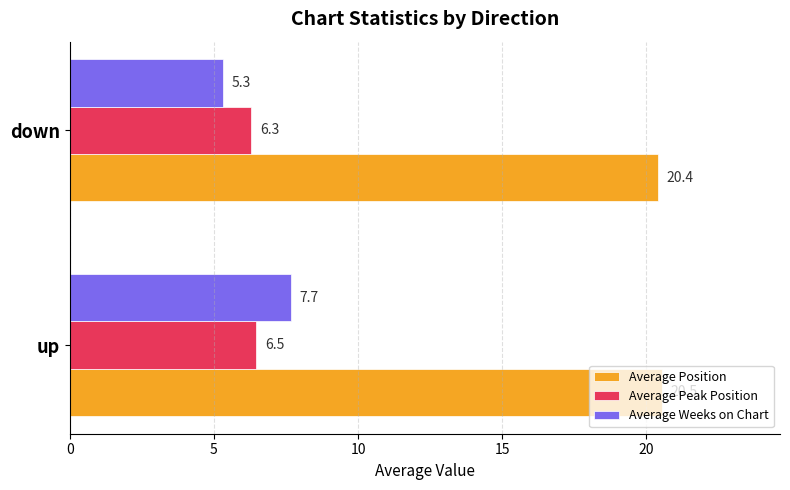

Which series changed the most between up and down?

Average Weeks on Chart